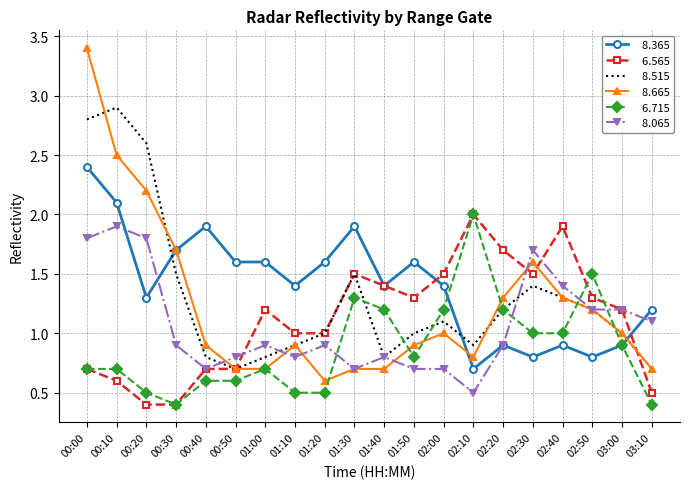

What is the spread (max minus min) of values at 00:10?

2.3